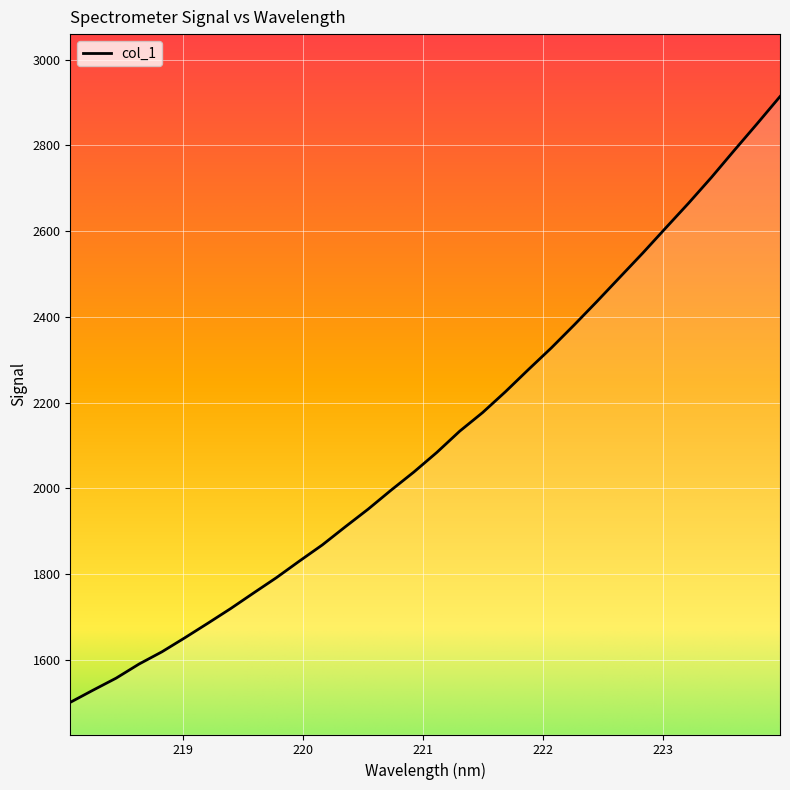

The value at 222.6447 is 4282.3. True or false?

False